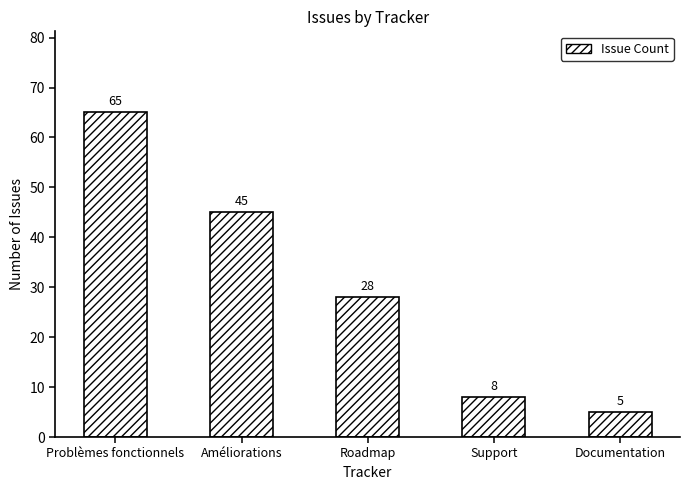

Reading left to right, extract all data points from this chart.

65	45	28	8	5